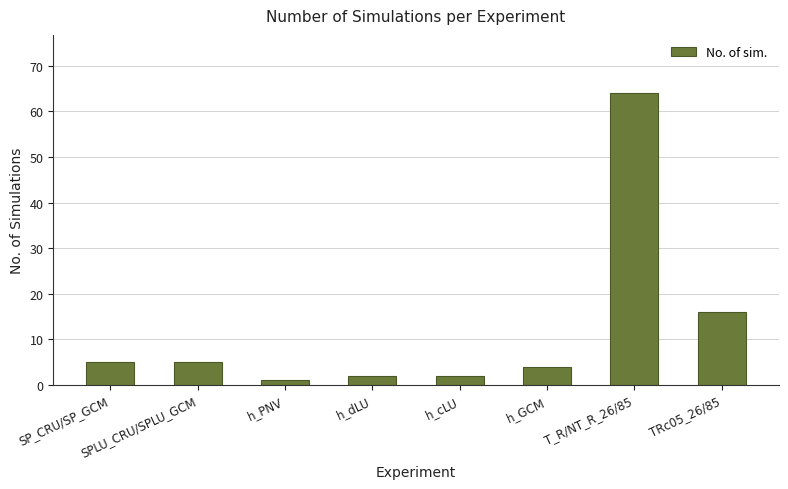

Reading left to right, list all the values displayed in this chart.

SP_CRU/SP_GCM=5	SPLU_CRU/SPLU_GCM=5	h_PNV=1	h_dLU=2	h_cLU=2	h_GCM=4	T_R/NT_R_26/85=64	TRc05_26/85=16